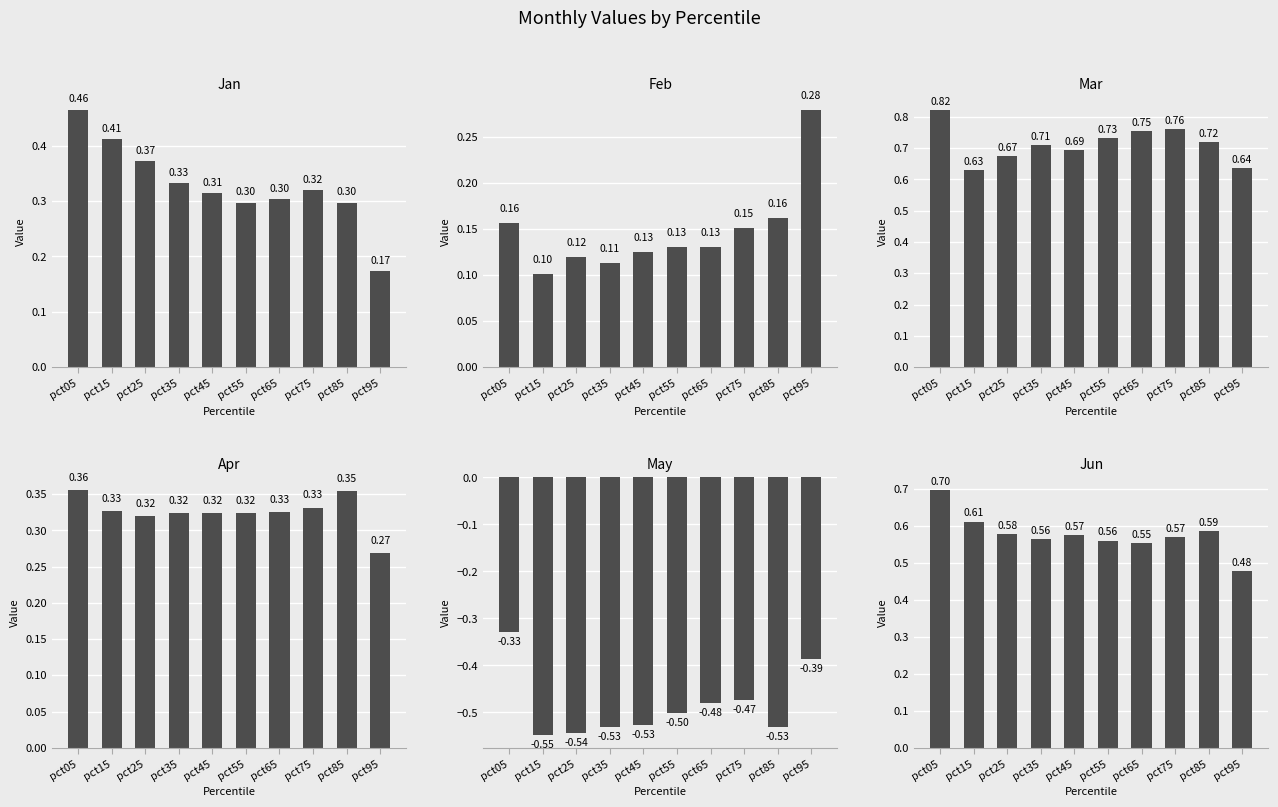

List the labels in order of May value, smallest first.

pct15, pct25, pct35, pct85, pct45, pct55, pct65, pct75, pct95, pct05